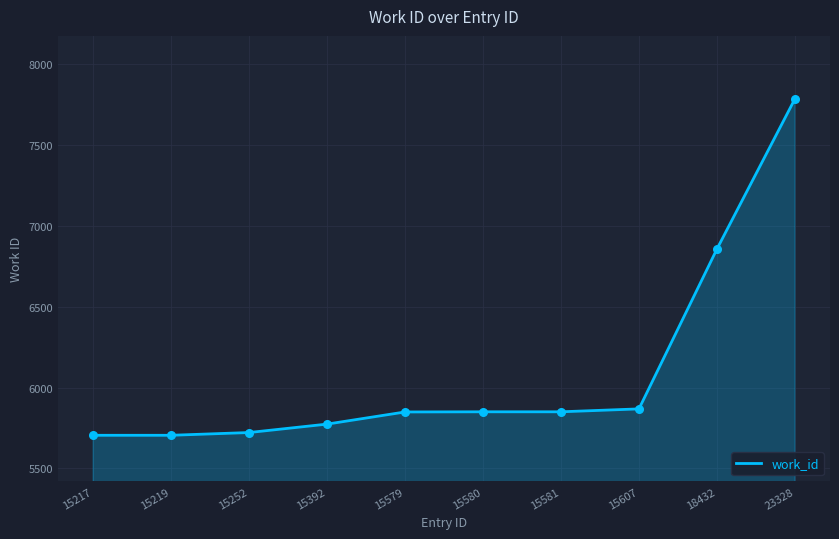

What is the change in value from 15217 to 18432?

+1150